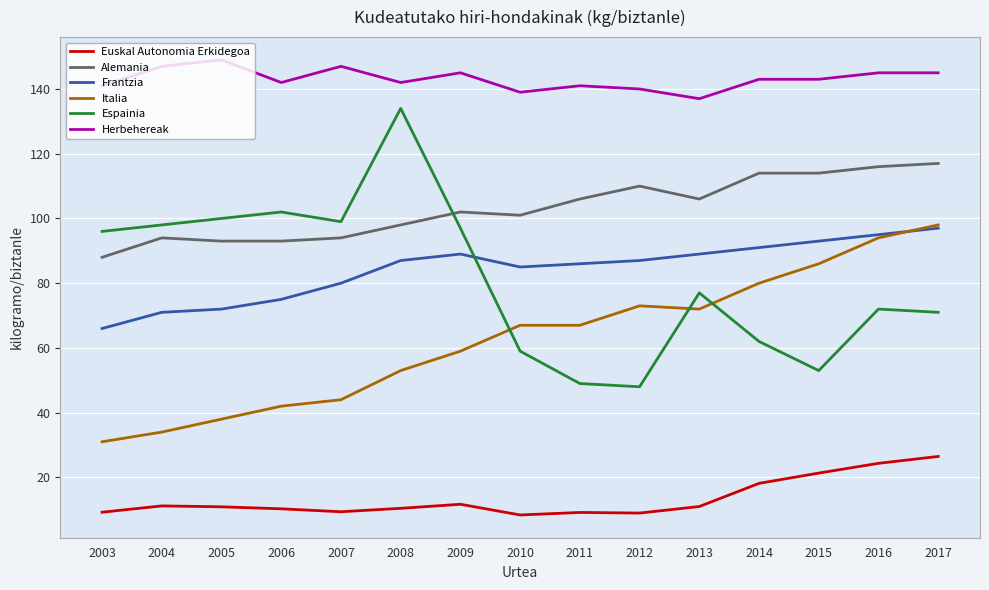

Count the number of data series in this chart.

6